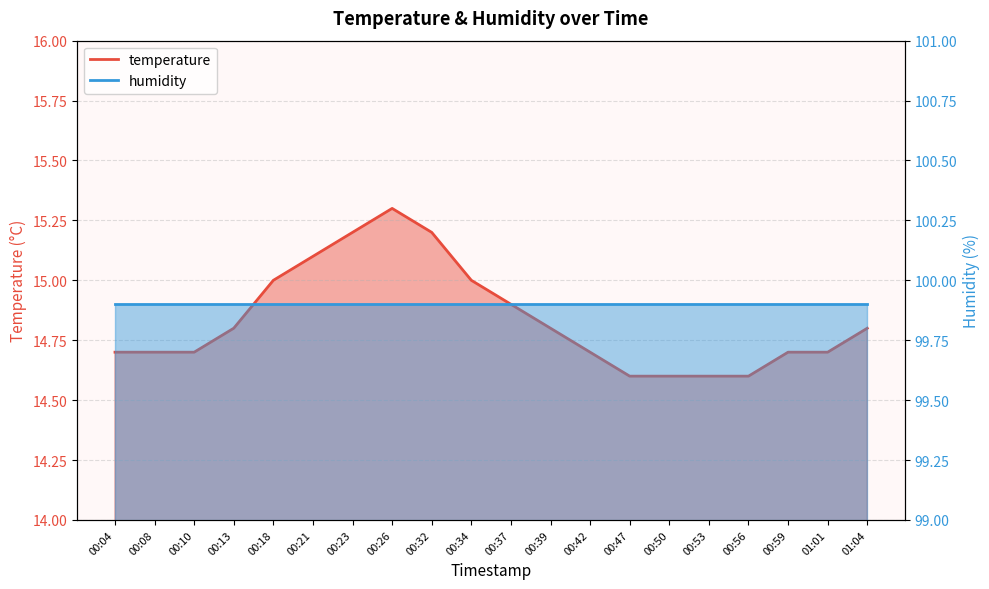

Reading right to left, what are all the values shown in this chart?

14.8	14.7	14.7	14.6	14.6	14.6	14.6	14.7	14.8	14.9	15.0	15.2	15.3	15.2	15.1	15.0	14.8	14.7	14.7	14.7